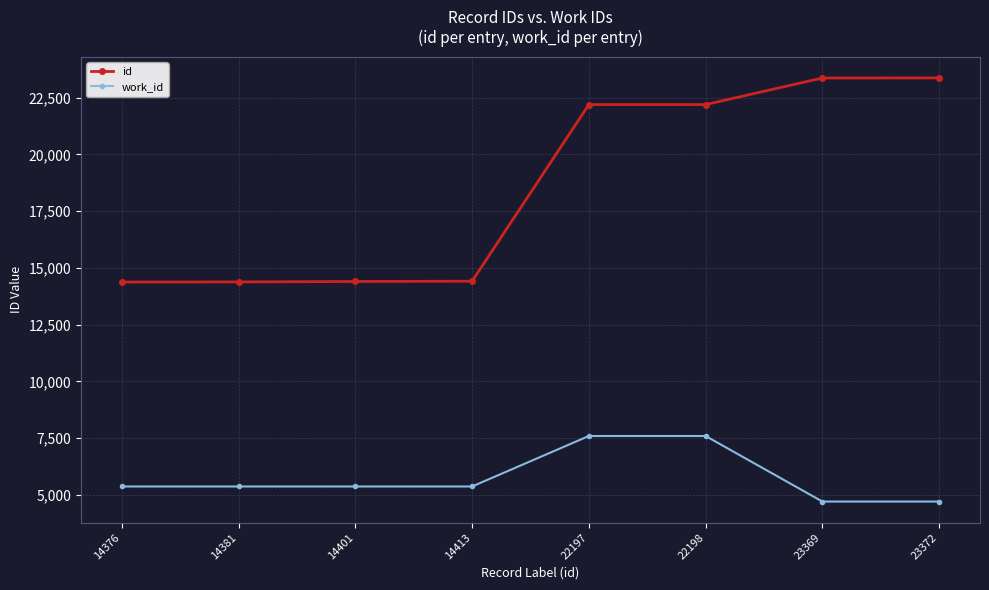

What is the sum of all work_id values?

46050